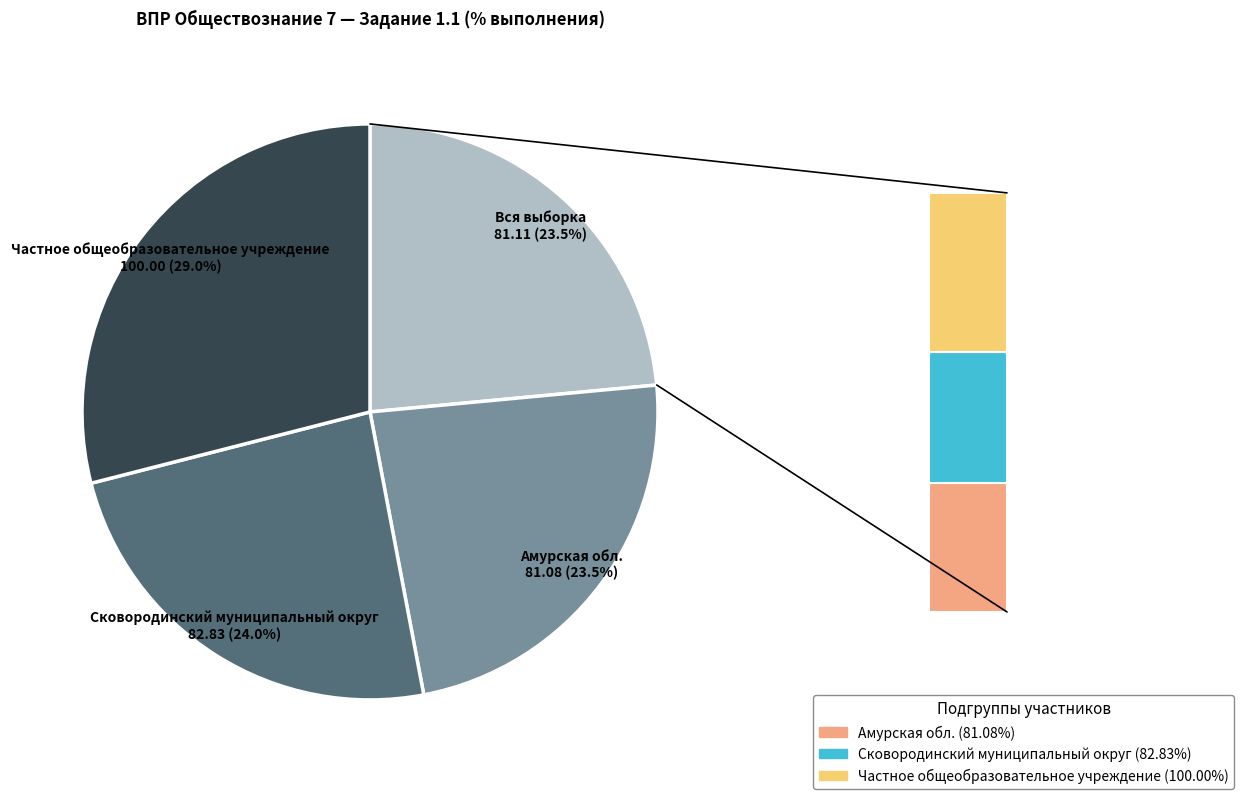

Which category has the smallest portion of the pie?

Амурская обл.